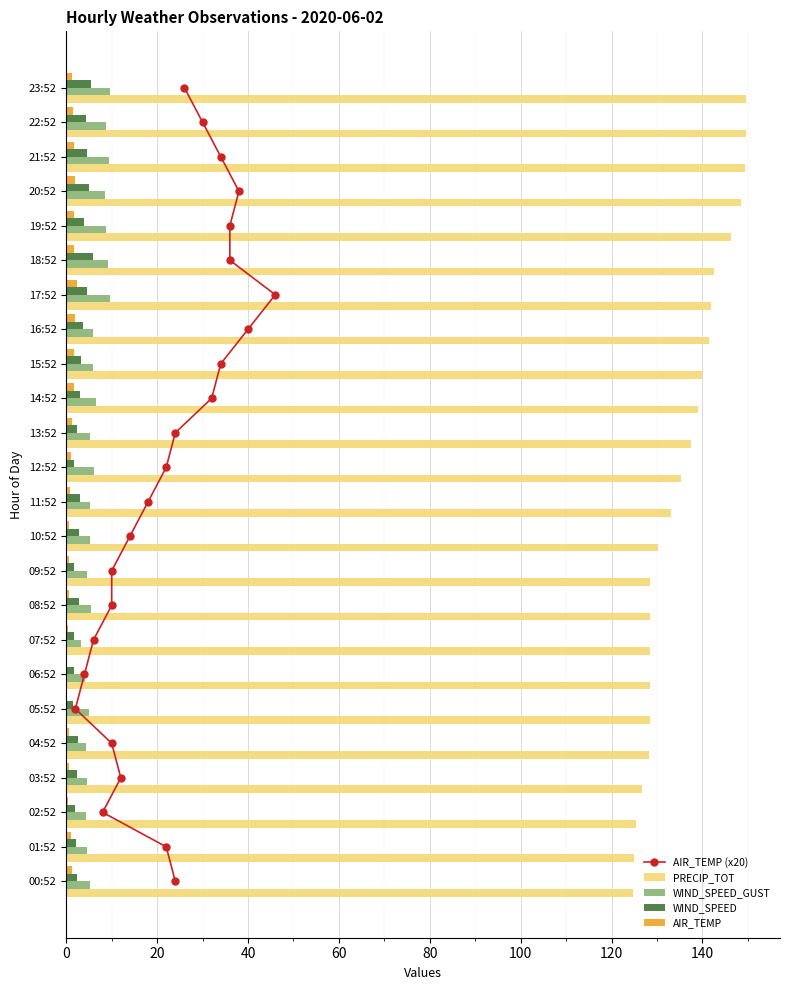

What is the difference between the second highest and second lowest values in the WIND_SPEED_GUST series?

5.4